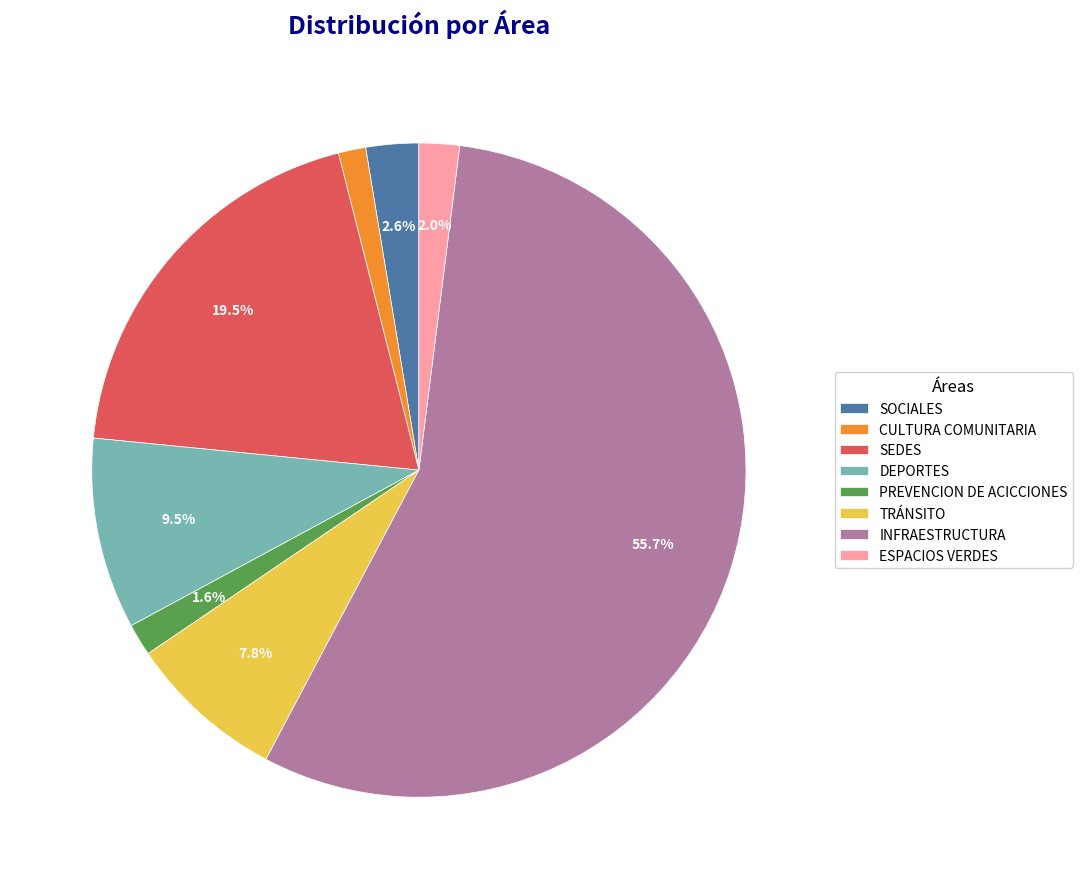

What is the majority slice?

INFRAESTRUCTURA